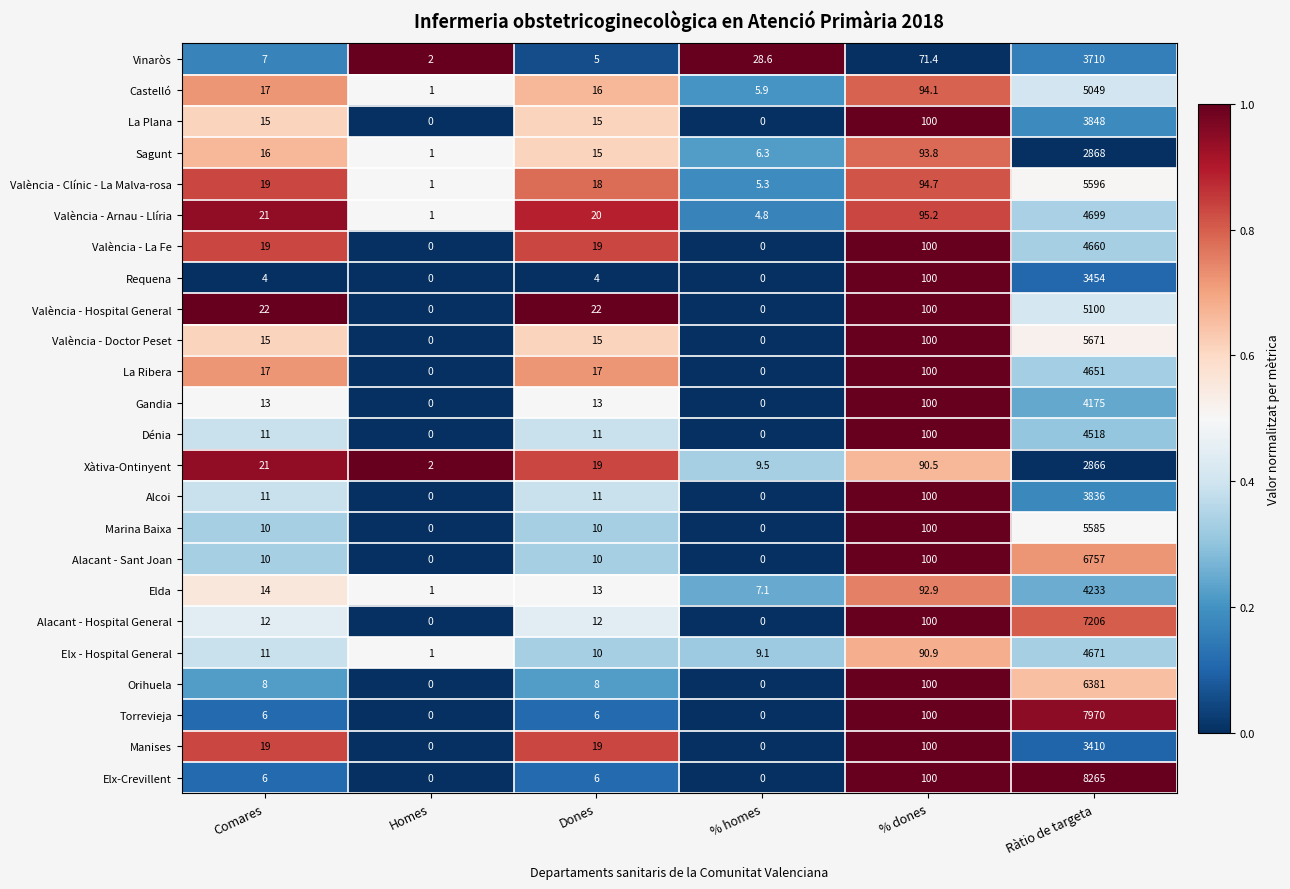

The Elda series shows 4.4 at % homes. True or false?

False